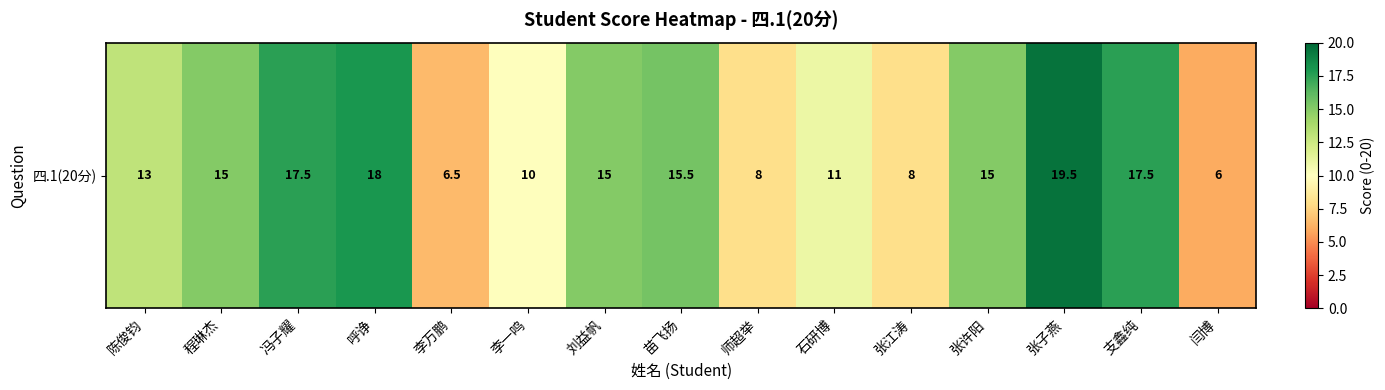

What is the smallest value displayed?

6.0